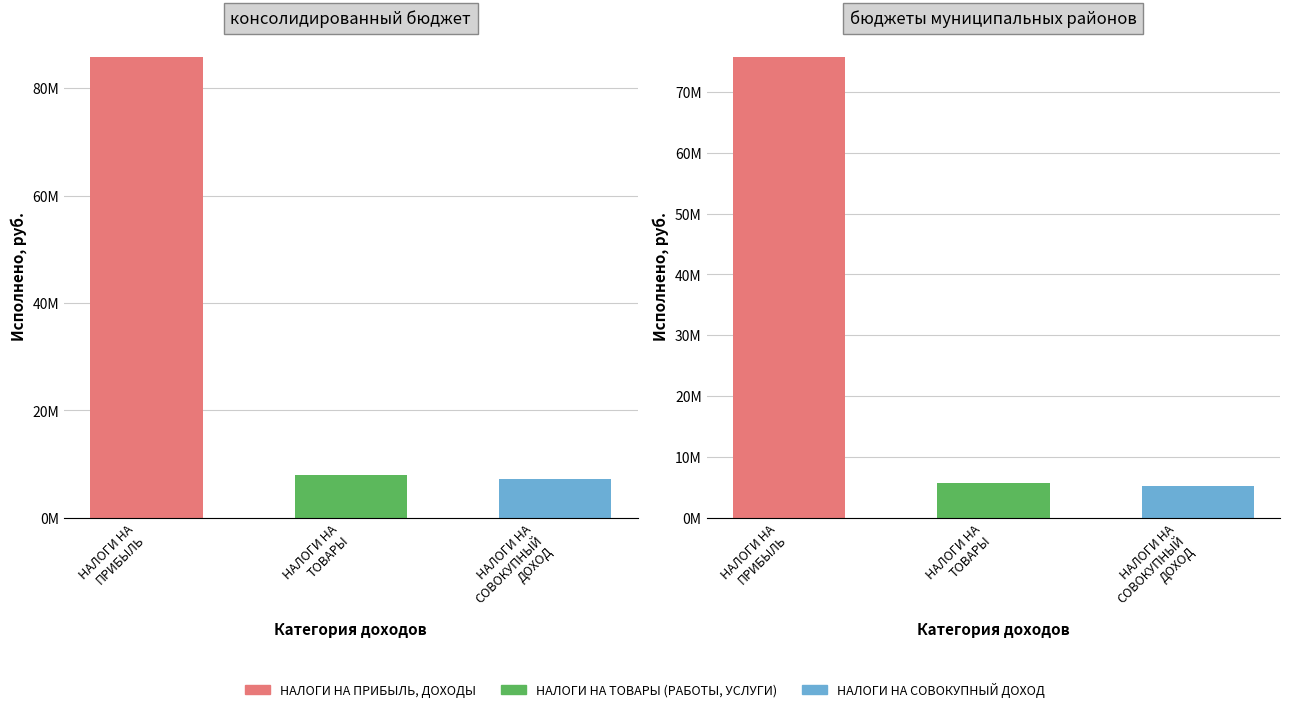

What is the total value across all series at 1?

101093303.8